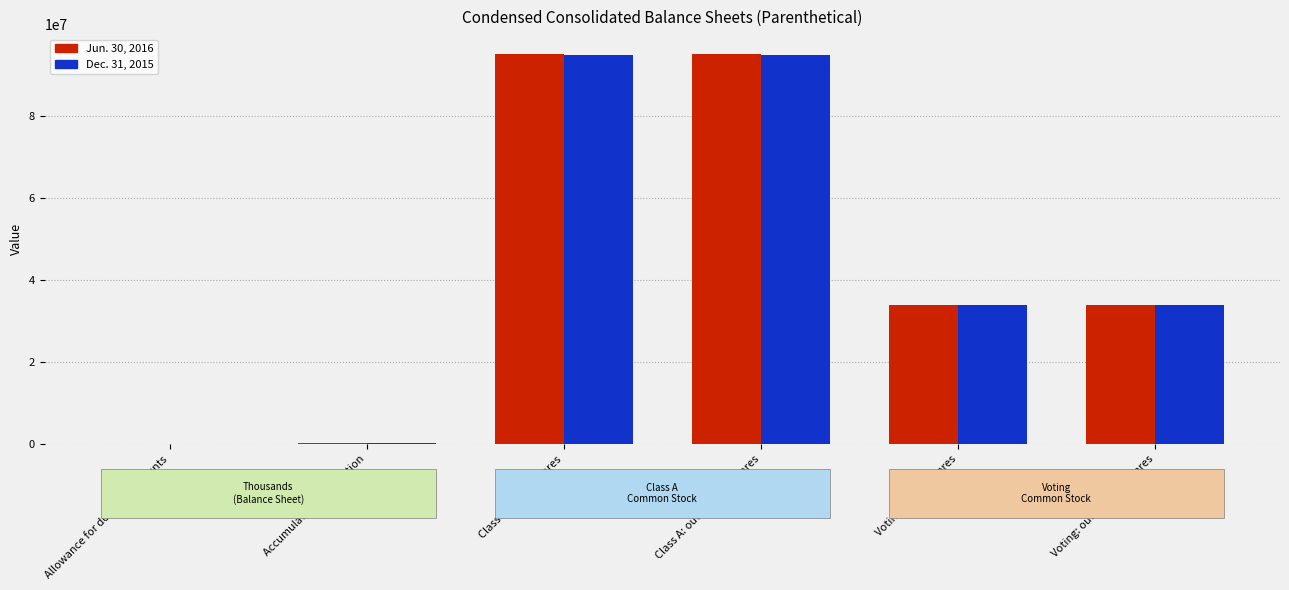

What is the total value across all series at Voting: issued shares?

67700962